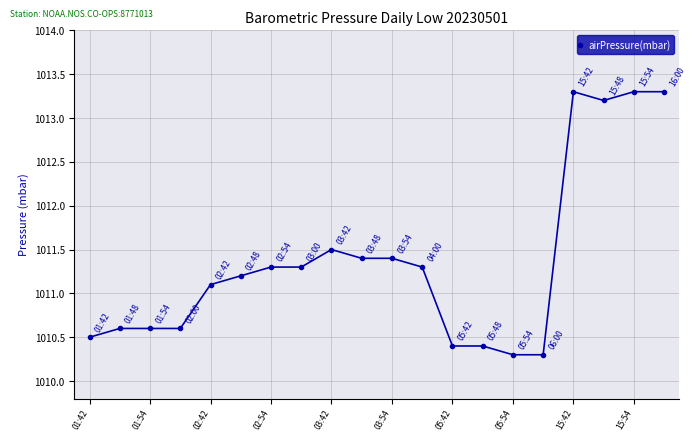

What is the value of the 8th point from the left?

1011.3